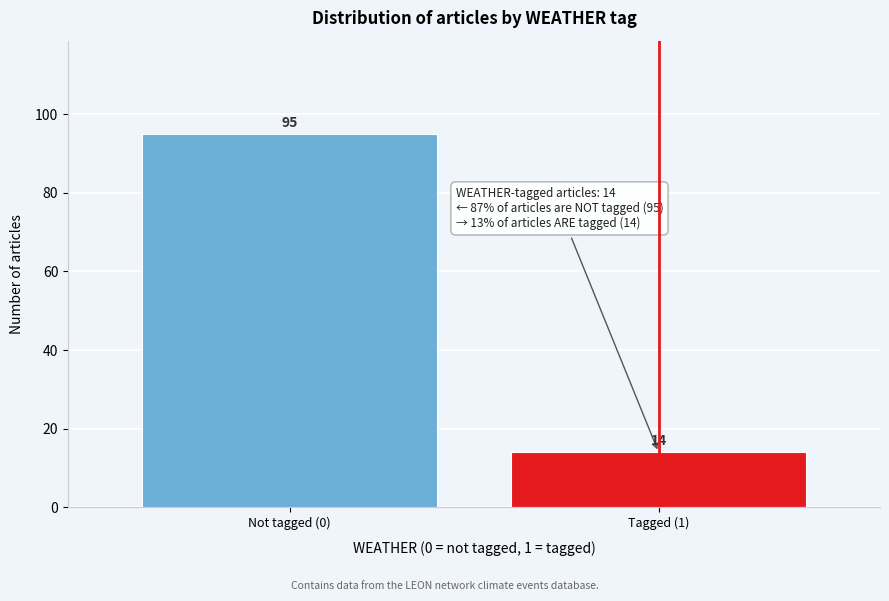

Reading right to left, what are all the values shown in this chart?

14	95